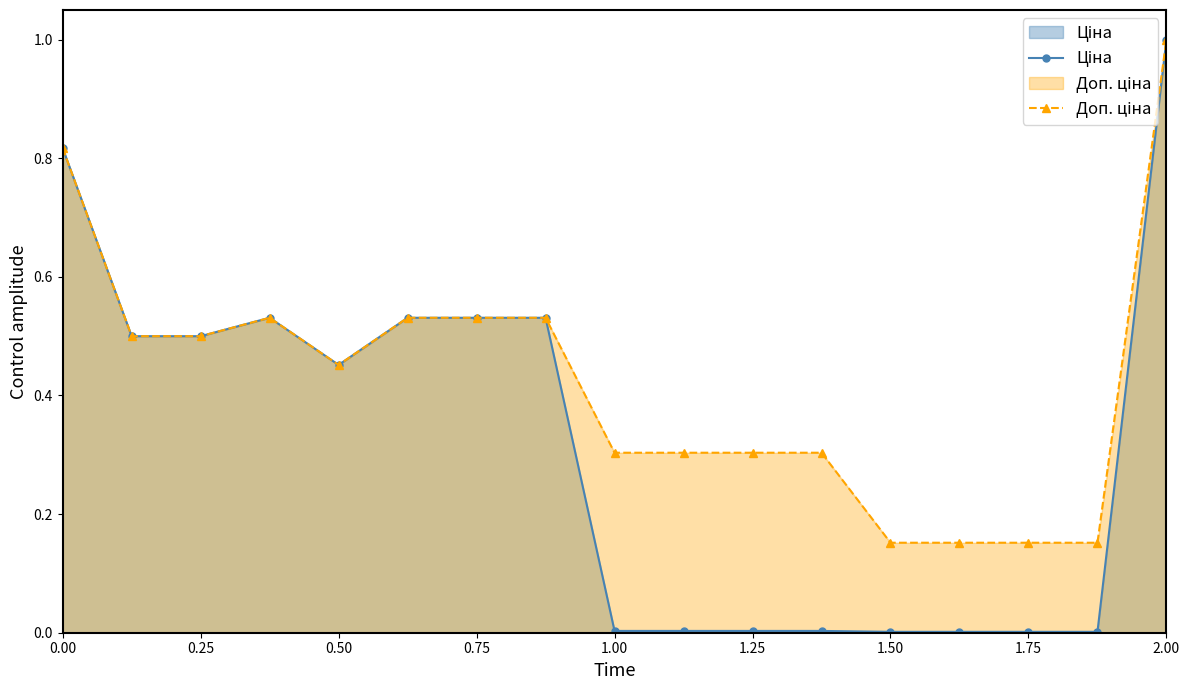

At which category is the sum across all series the highest?

2.00